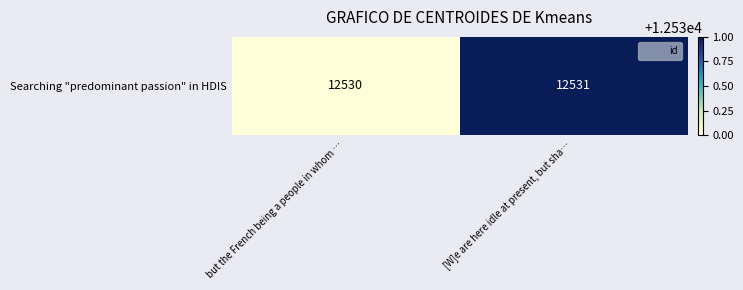

How many series are shown in this chart?

1